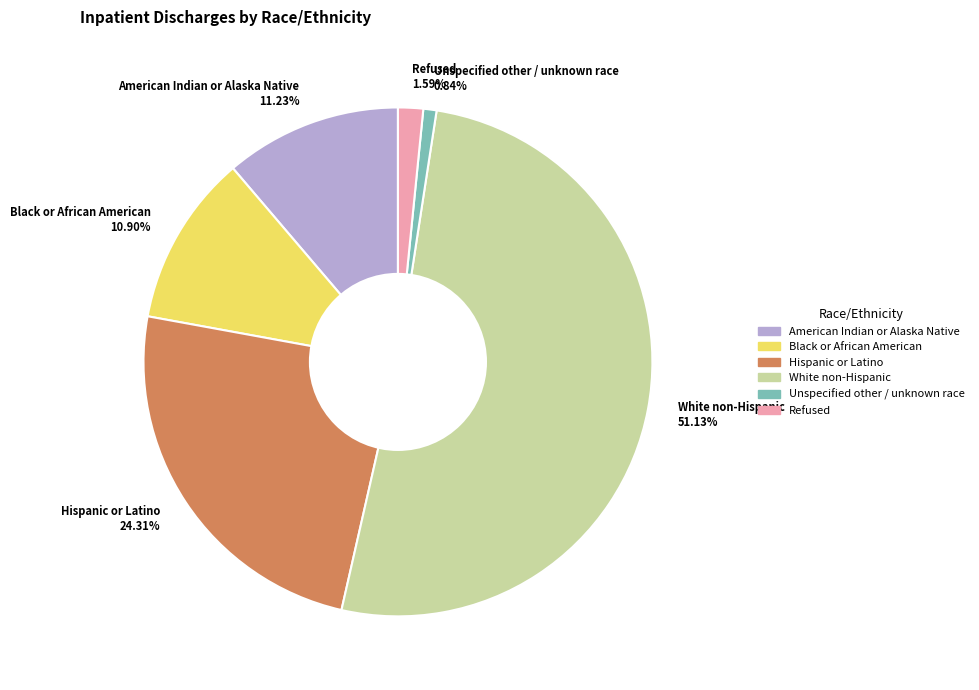

Which slice is the largest?

White non-Hispanic 51.13%